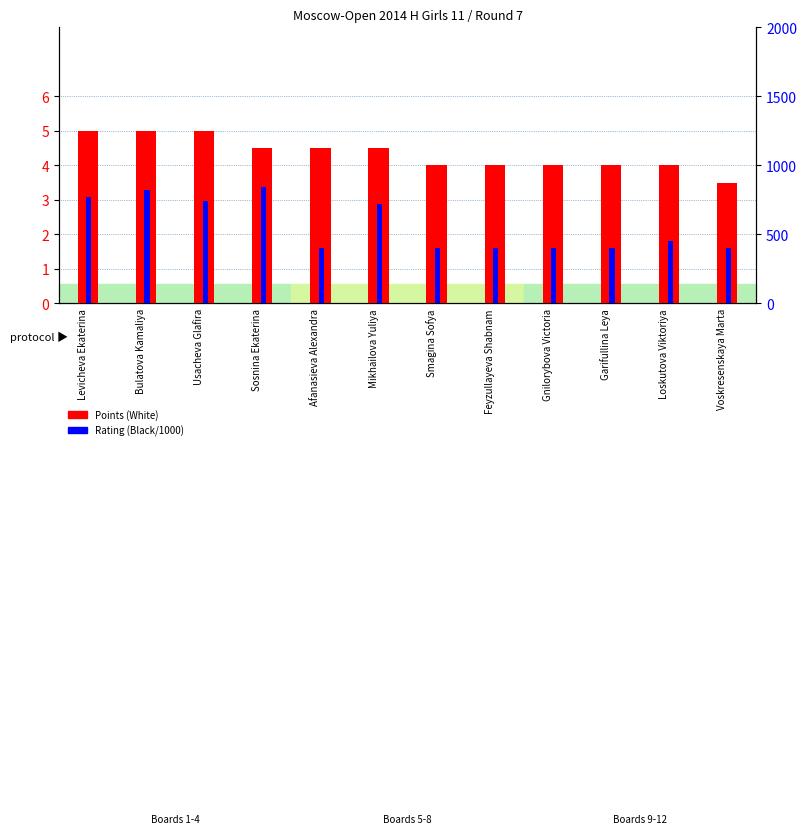

What is the minimum value shown in the chart?

0.8